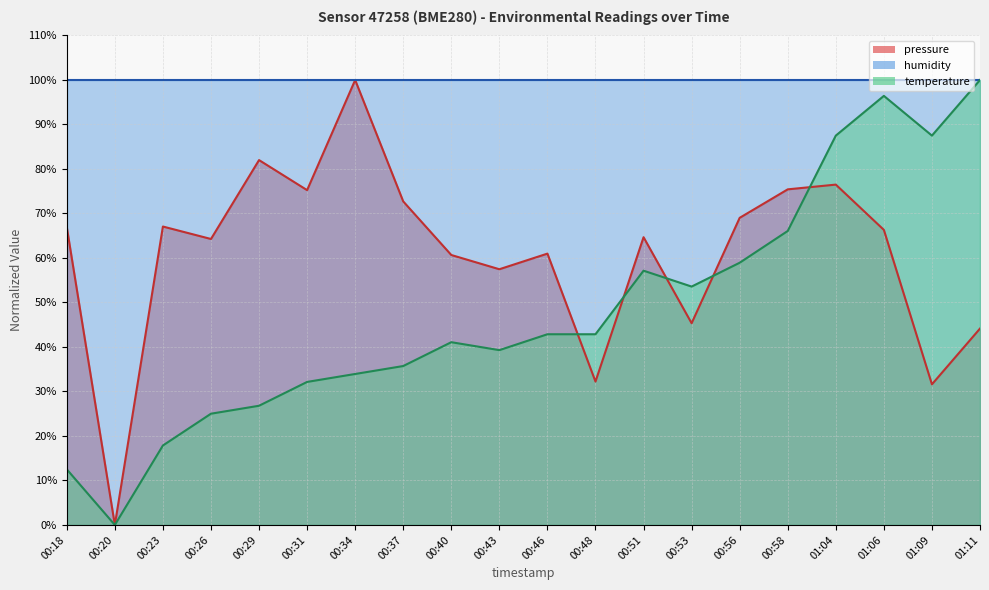

Which category has the lowest value in the temperature series?

00:20